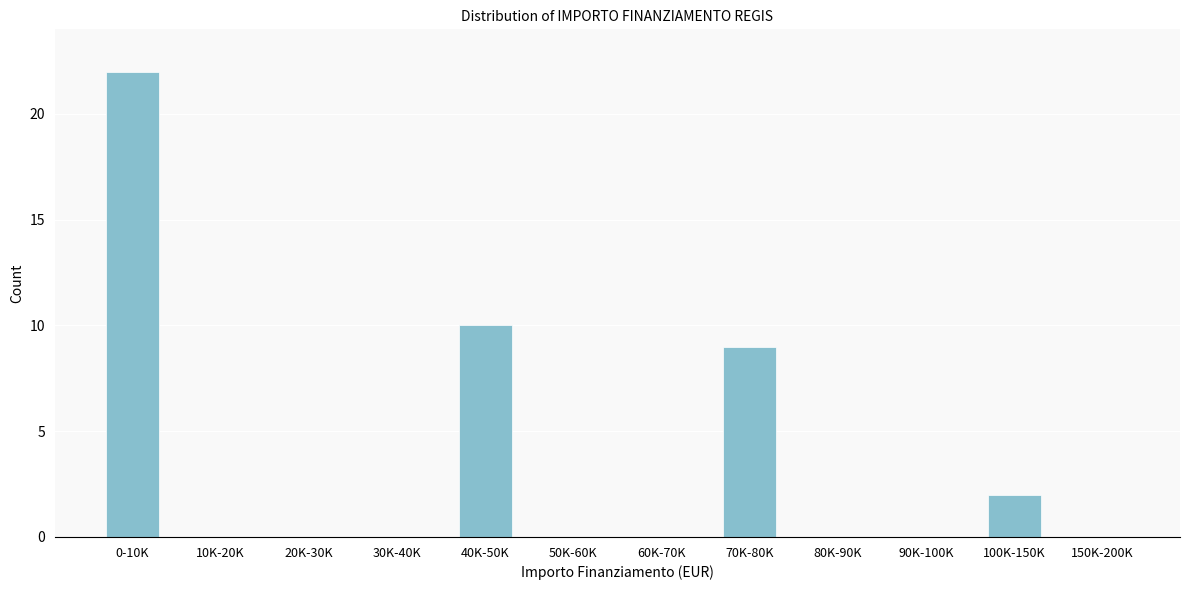

Reading left to right, transcribe all the data shown in this chart.

0-10K=22	10K-20K=0	20K-30K=0	30K-40K=0	40K-50K=10	50K-60K=0	60K-70K=0	70K-80K=9	80K-90K=0	90K-100K=0	100K-150K=2	150K-200K=0